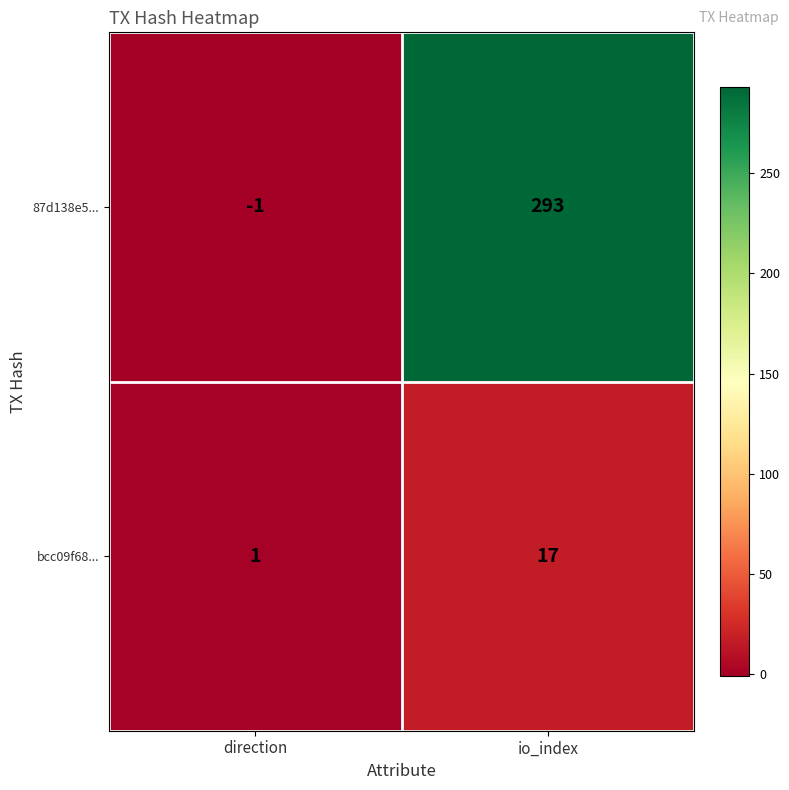

Which series has the largest range (max minus min)?

87d138e5...